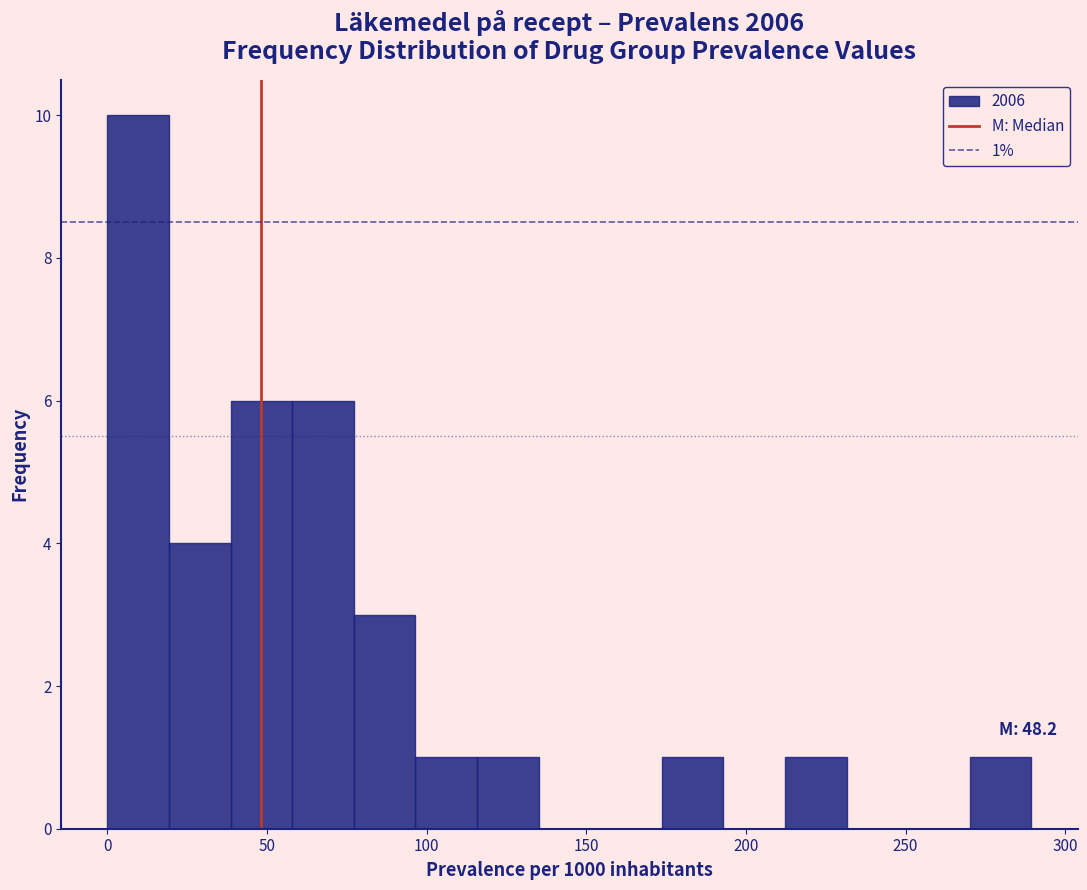

Around what value on the x-axis is the tallest bar? Give the approximate position of its centre, as read against the axis.

10